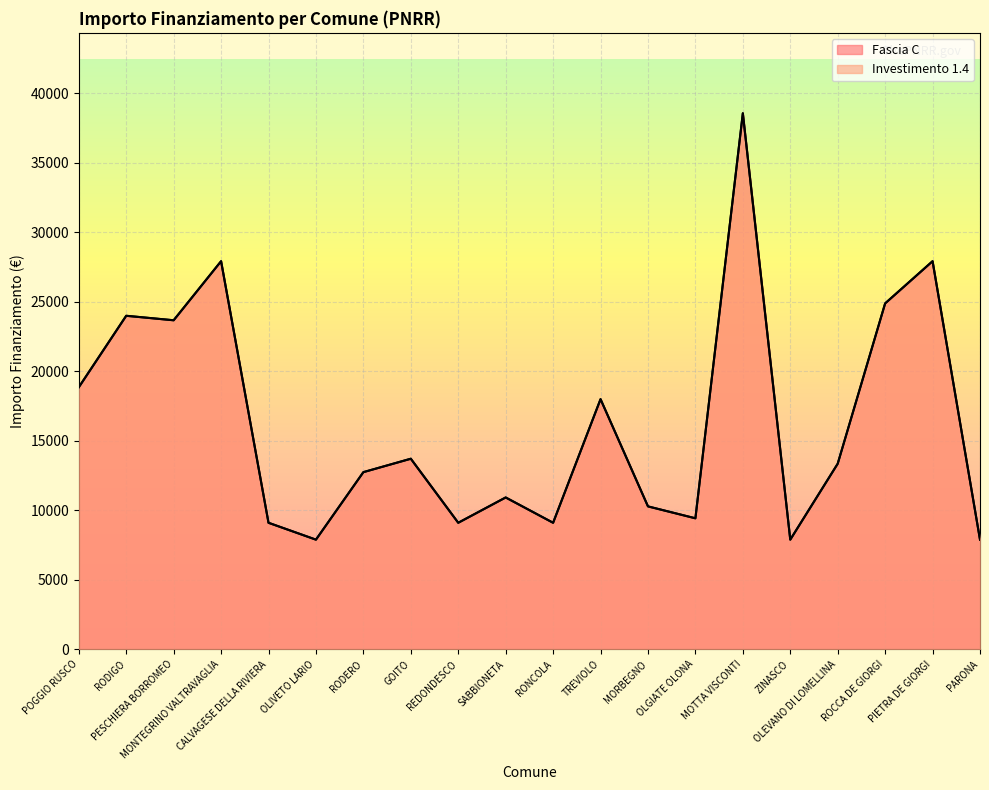

What position from the right is MORBEGNO?

8